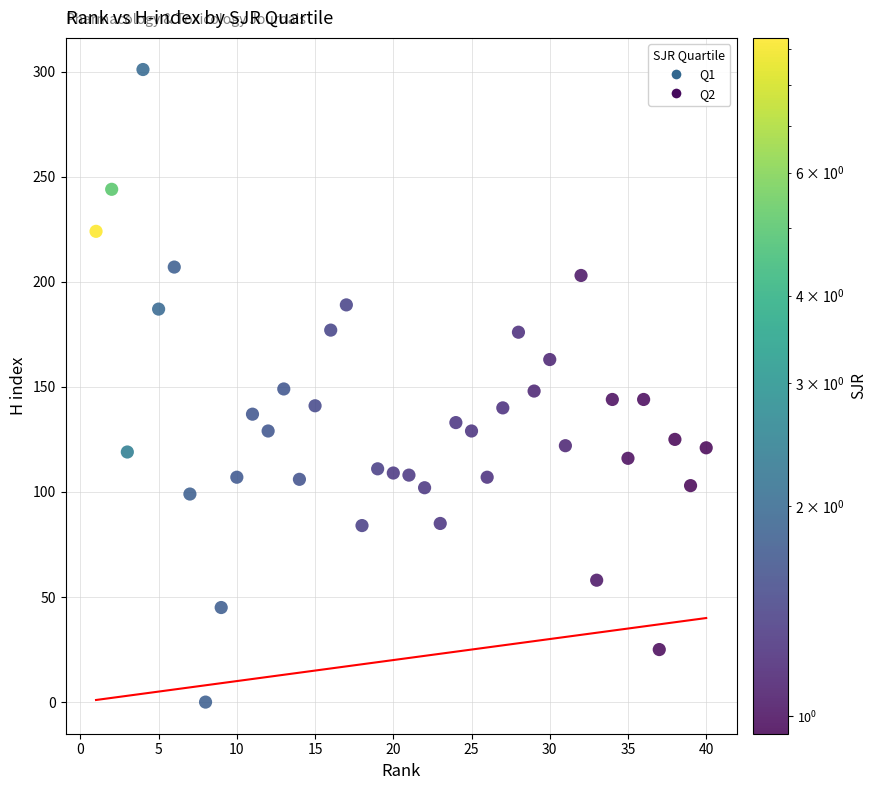

What is the range of Y values (max minus min)?

301